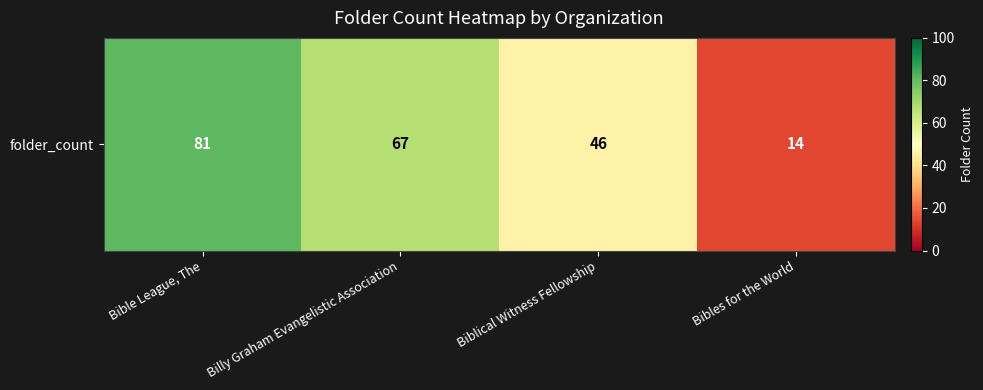

Count the values in the range 46 to 81.

3